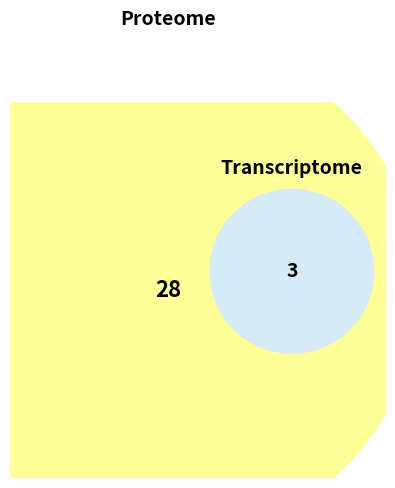

How many segments does this pie chart have?

2